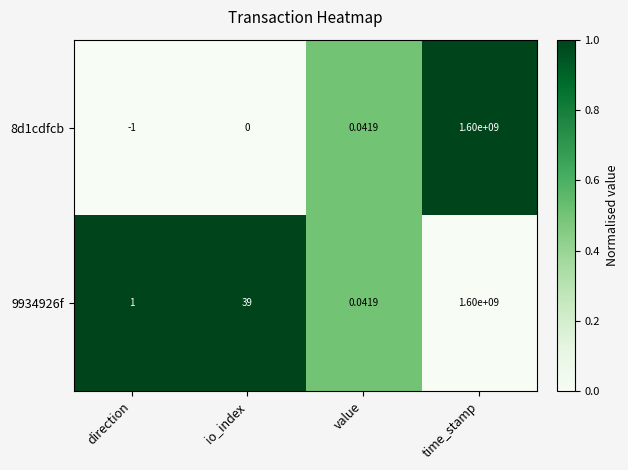

Where is 9934926f nearest to the value 800000000?

io_index